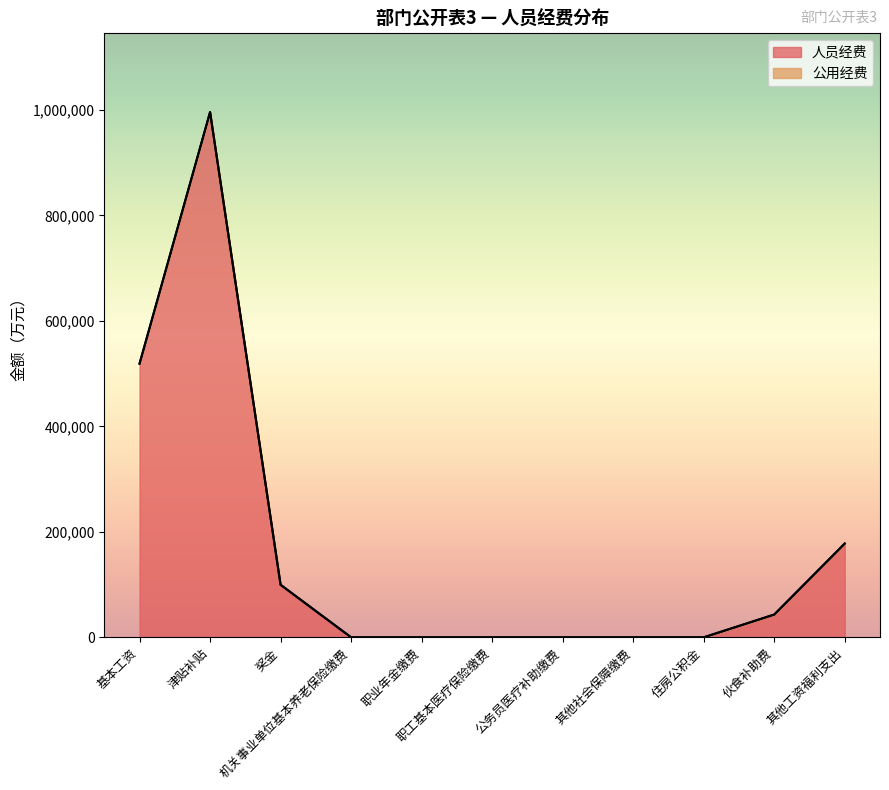

What is the label of the 7th point from the right?

职业年金缴费